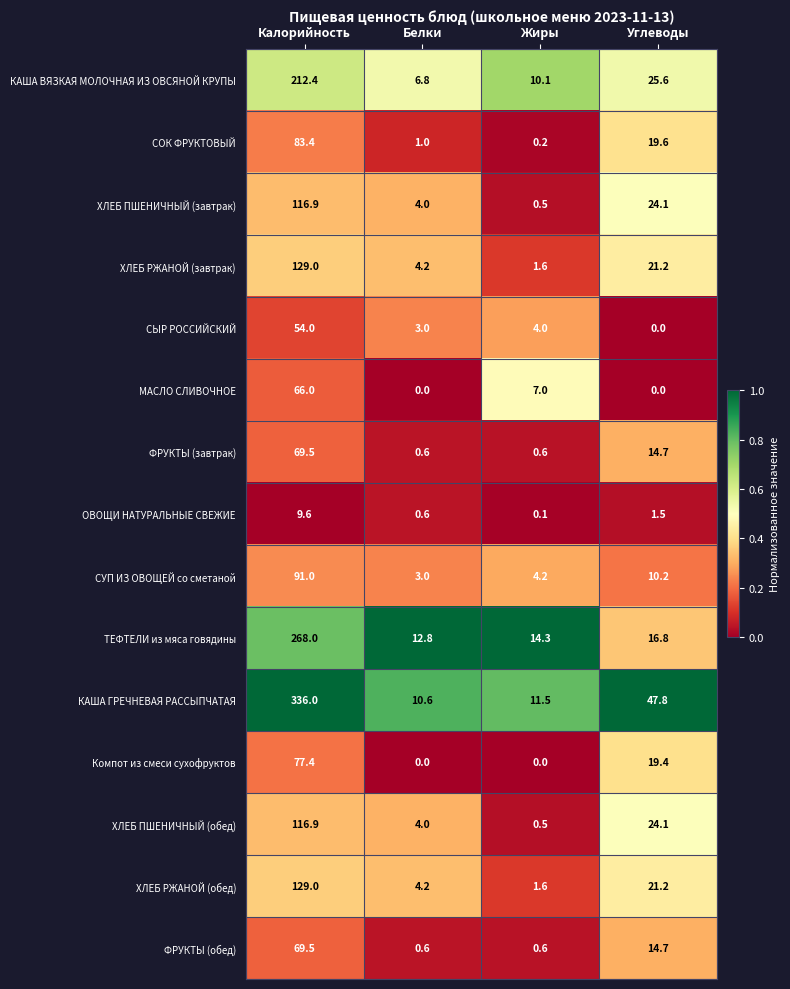

Which label corresponds to the largest value in the chart?

Калорийность